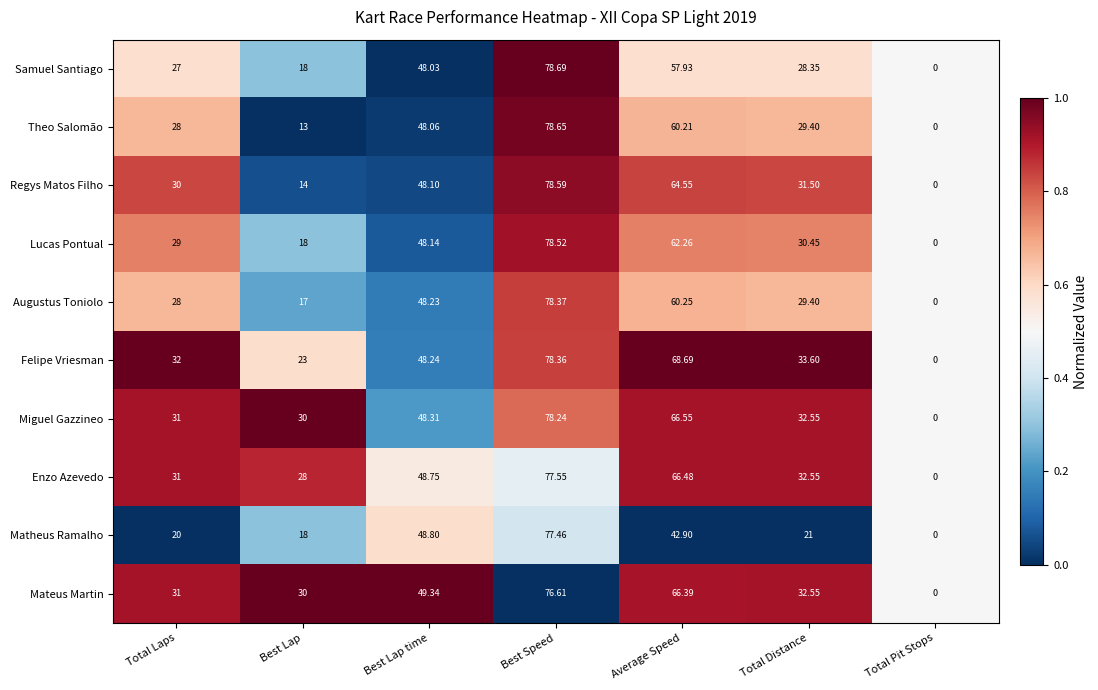

At which label is Enzo Azevedo closest to 38?

Total Distance